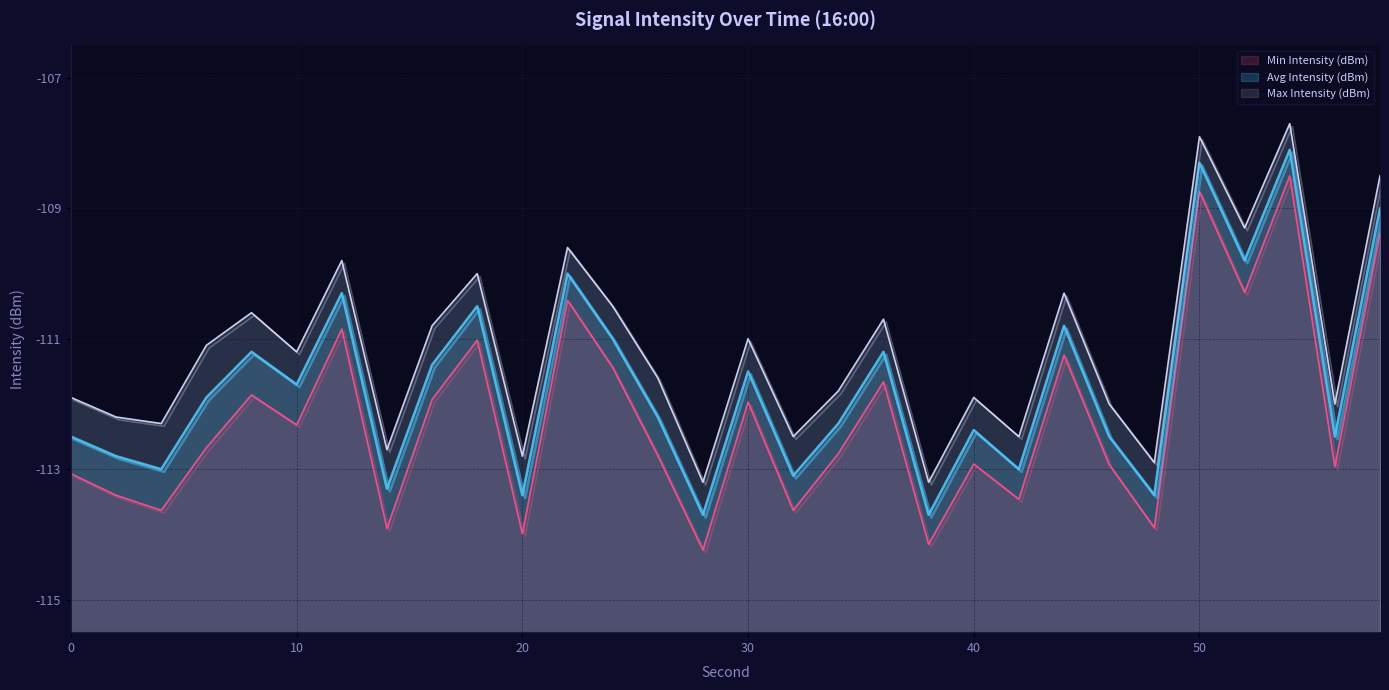

List the series in order of their overall mean, highest first.

Max Intensity (dBm), Avg Intensity (dBm), Min Intensity (dBm)